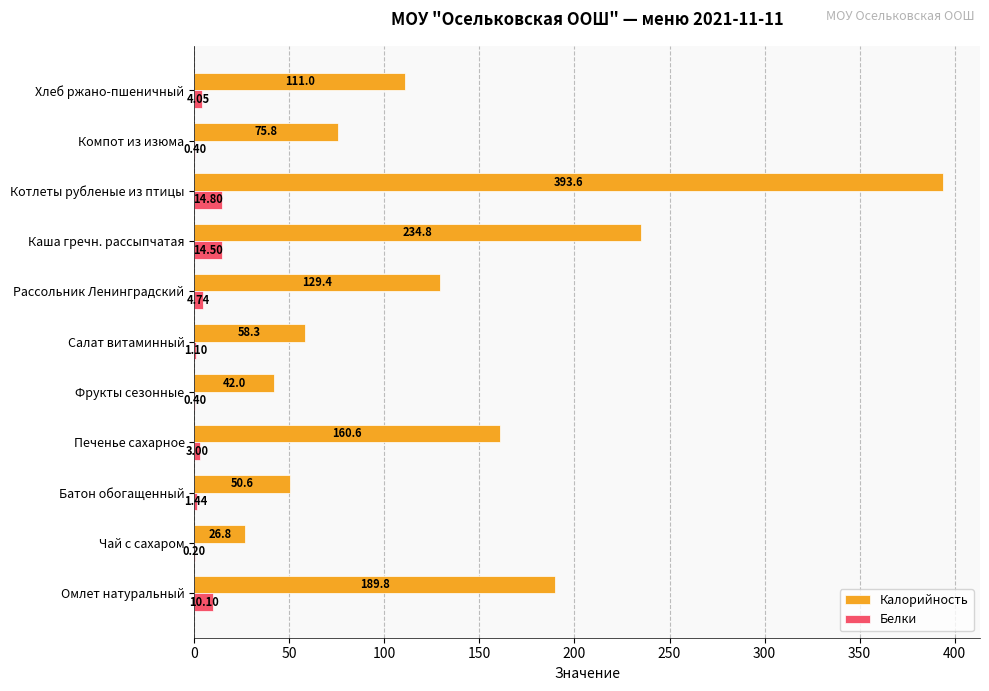

What is the sum of the Калорийность values at Салат витаминный and Печенье сахарное?

218.9